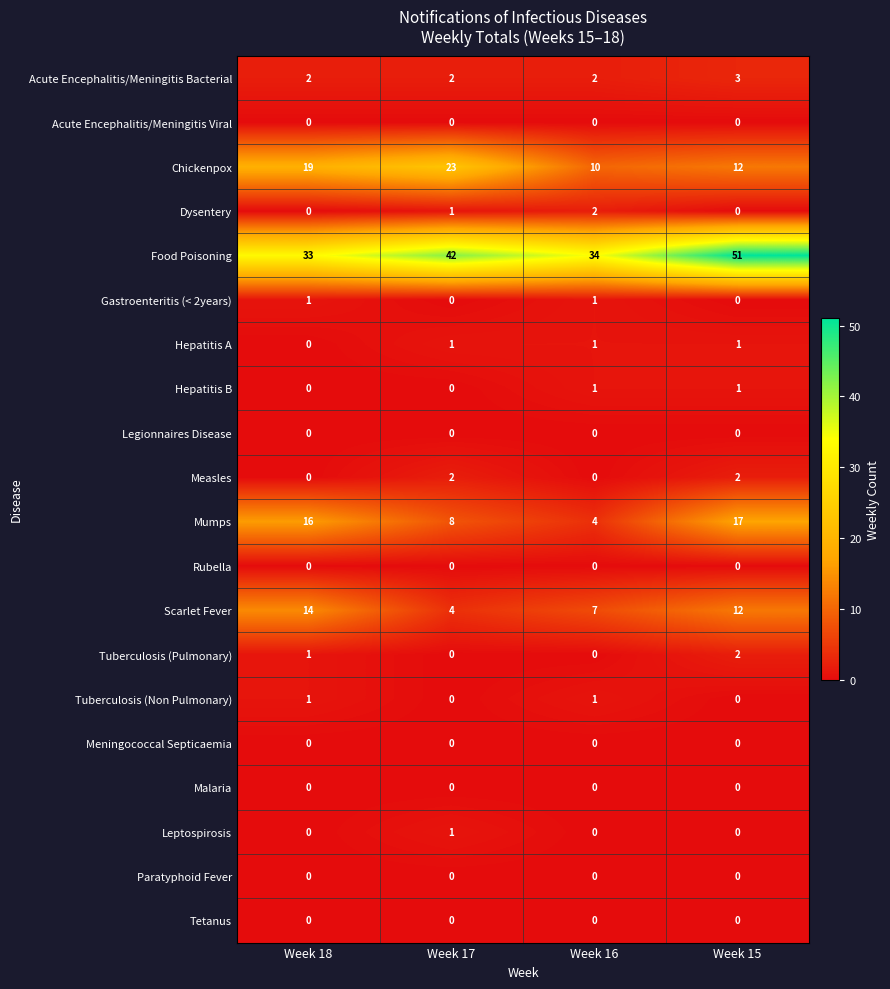

What is the sum of all Measles values?

4